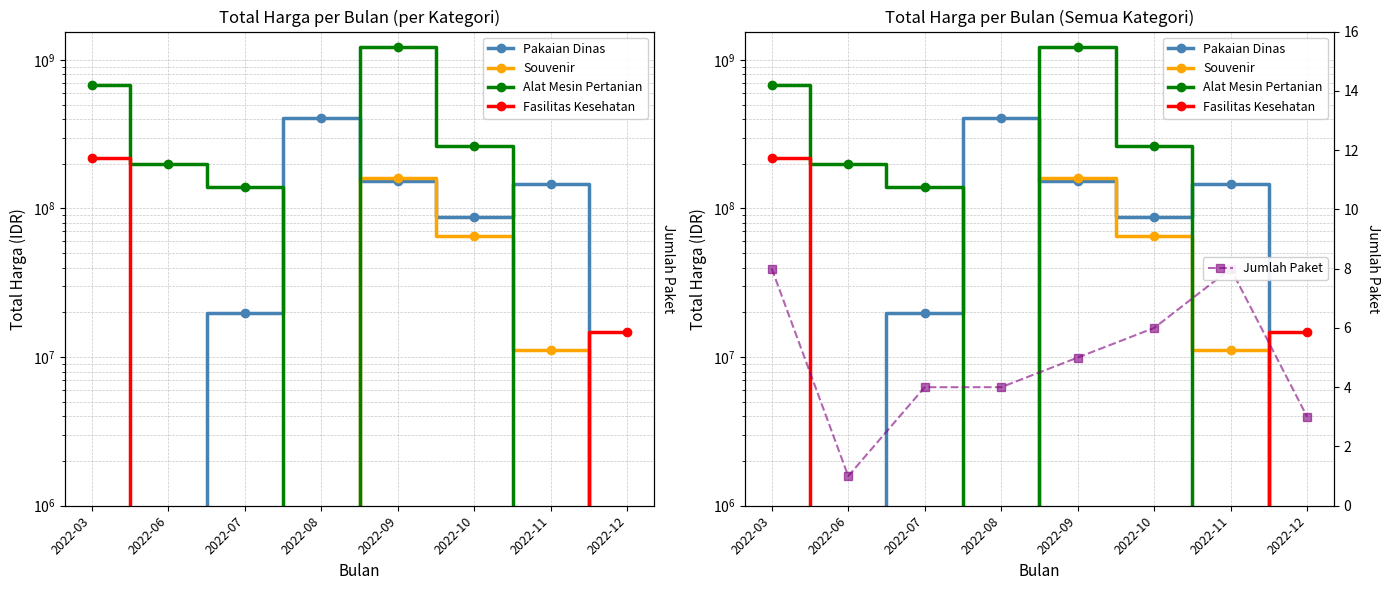

What is the maximum value shown in the chart?

1224682000